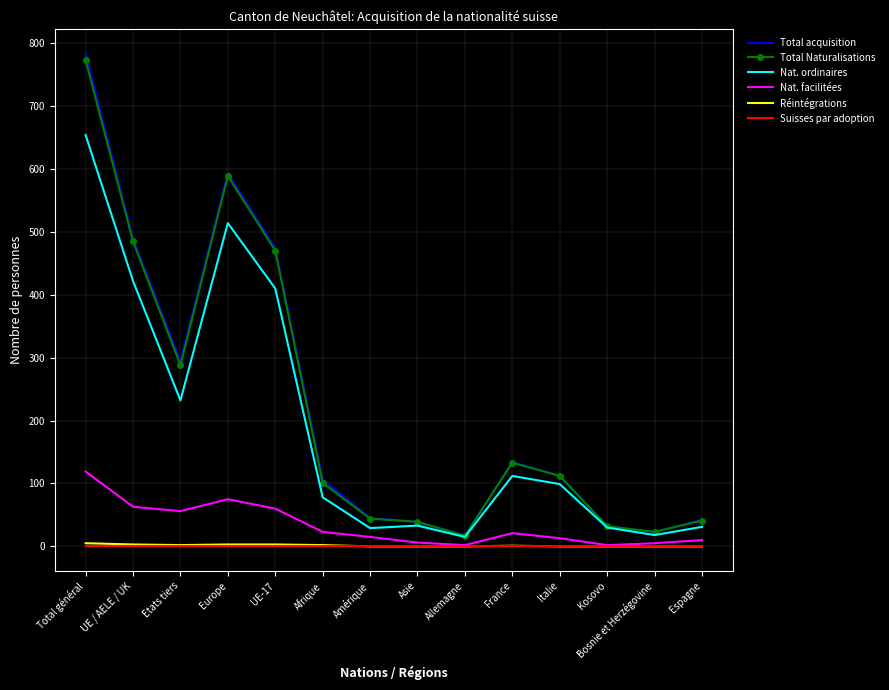

Which series changed the most between UE-17 and Amérique?

Total acquisition